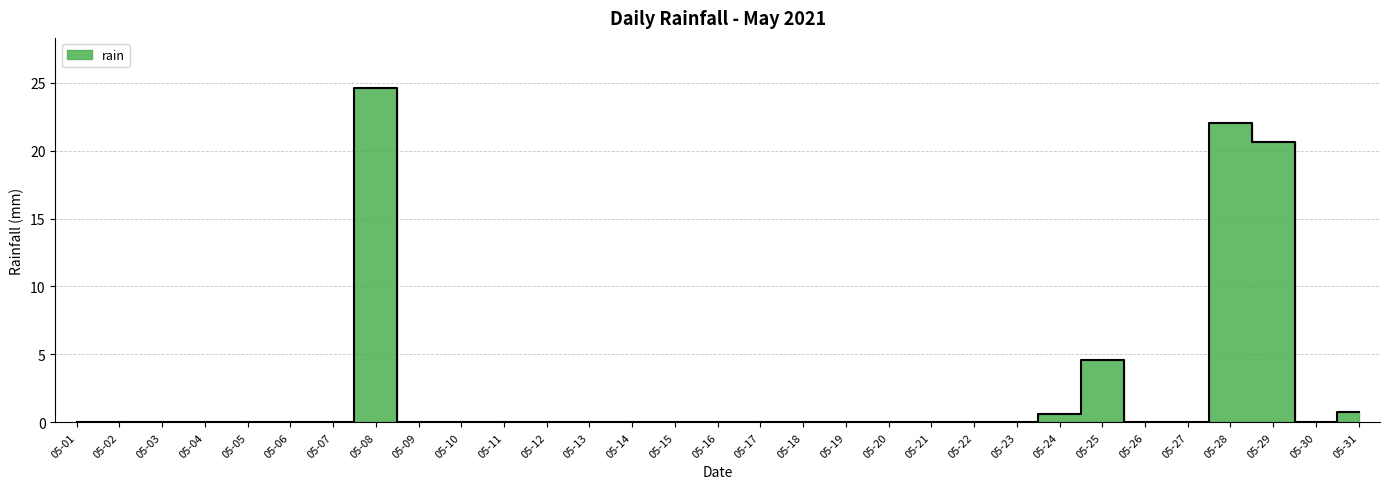

How many points are lower than both their immediate neighbors (excluding endpoints)?

1